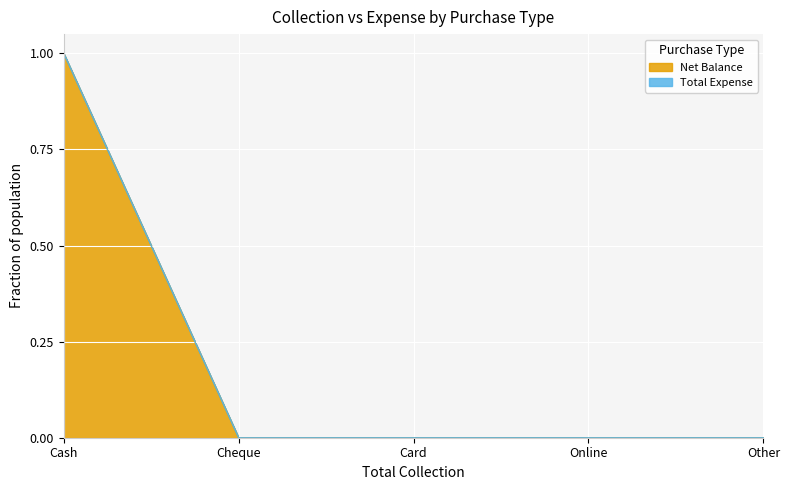

Is it true that the value at Cheque is 0?

False